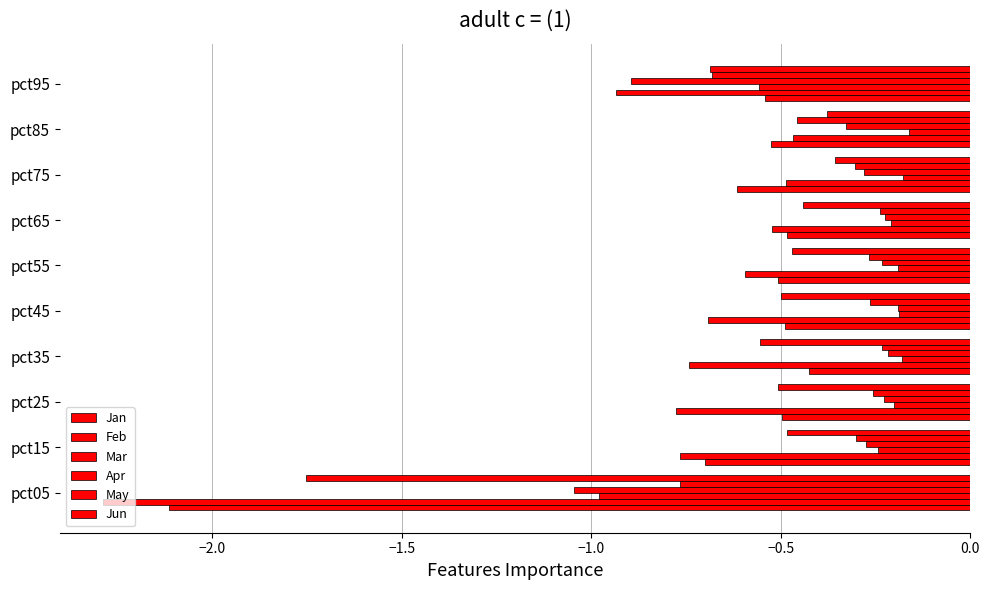

How many distinct data groups are displayed?

6